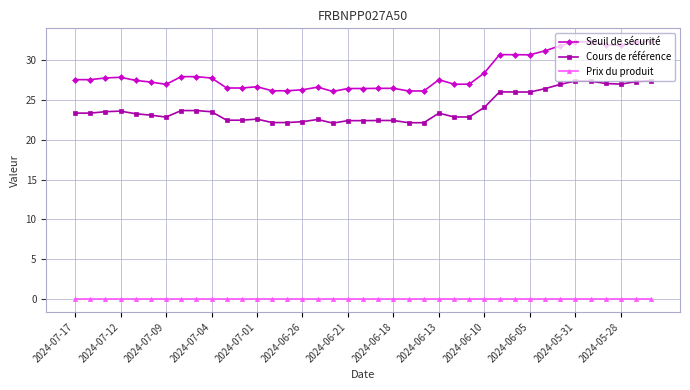

Rank the series by their average value, from lowest to highest.

Prix du produit, Cours de référence, Seuil de sécurité